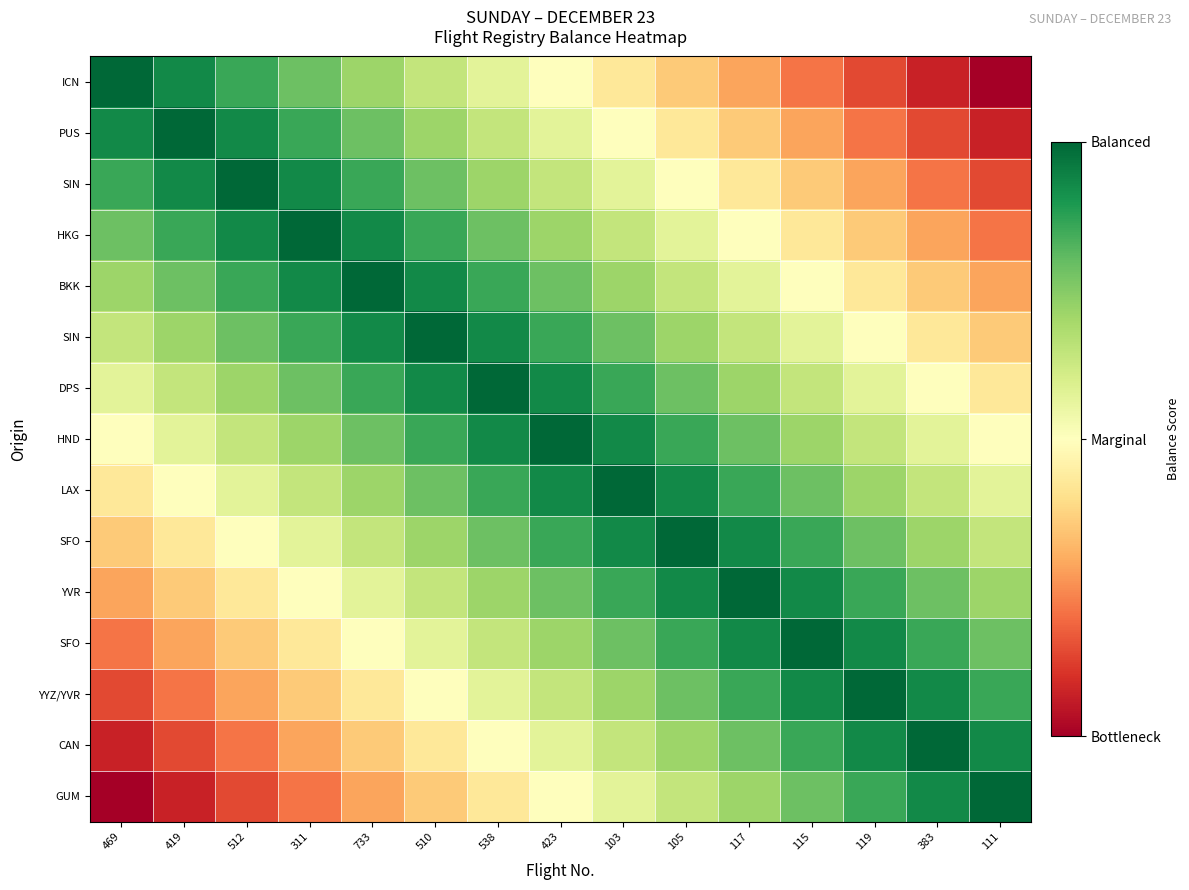

How many series are shown in this chart?

15